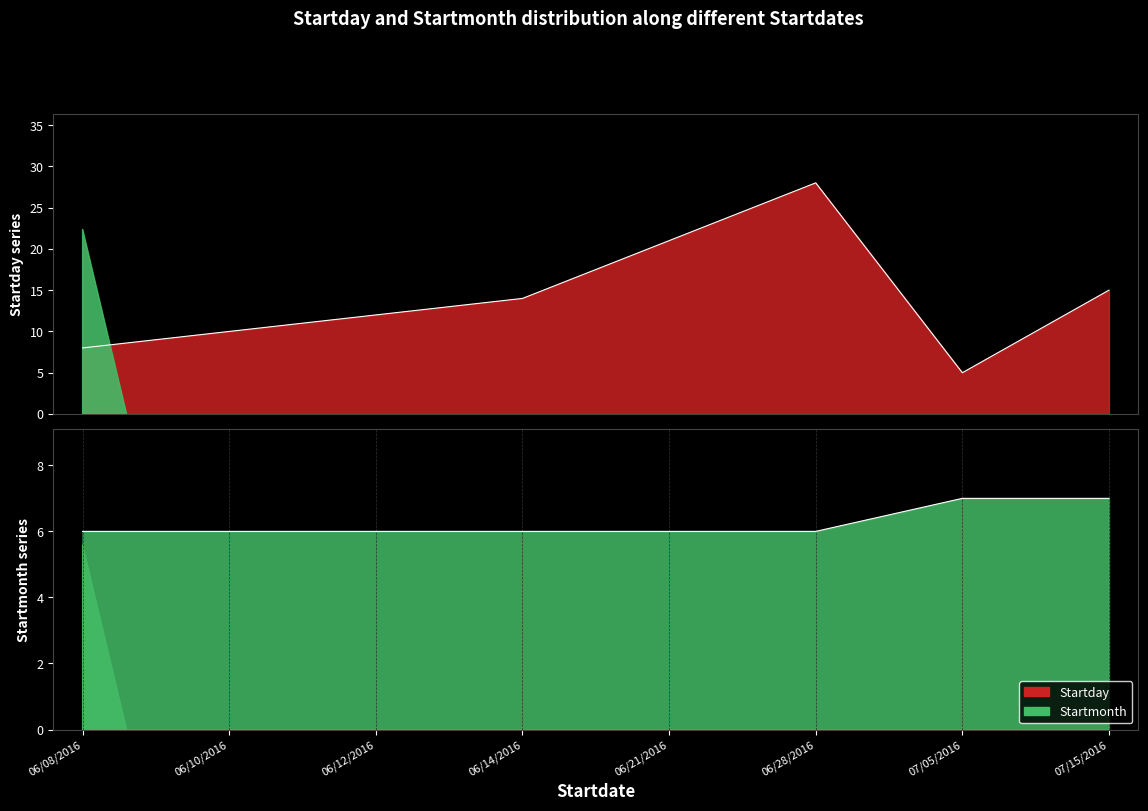

True or false: Startmonth has more than 0 interior local peaks.

False